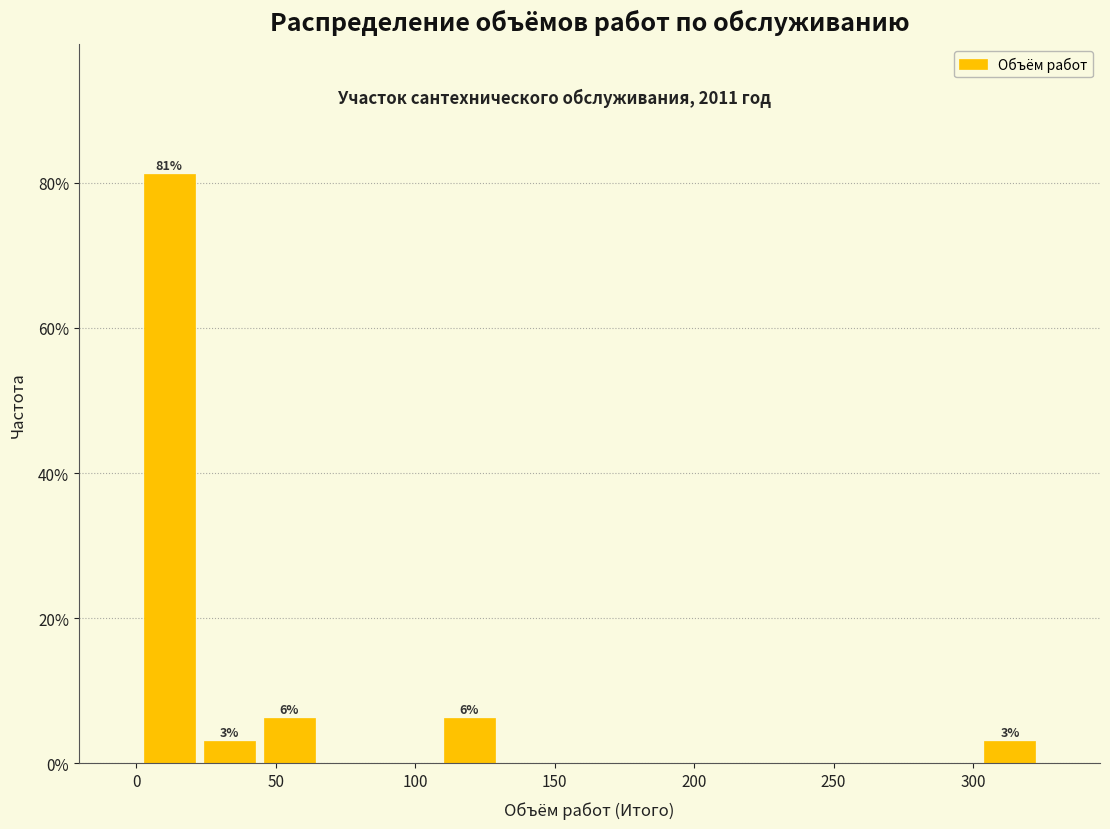

Which range on the x-axis has the tallest bar?

0 to 25